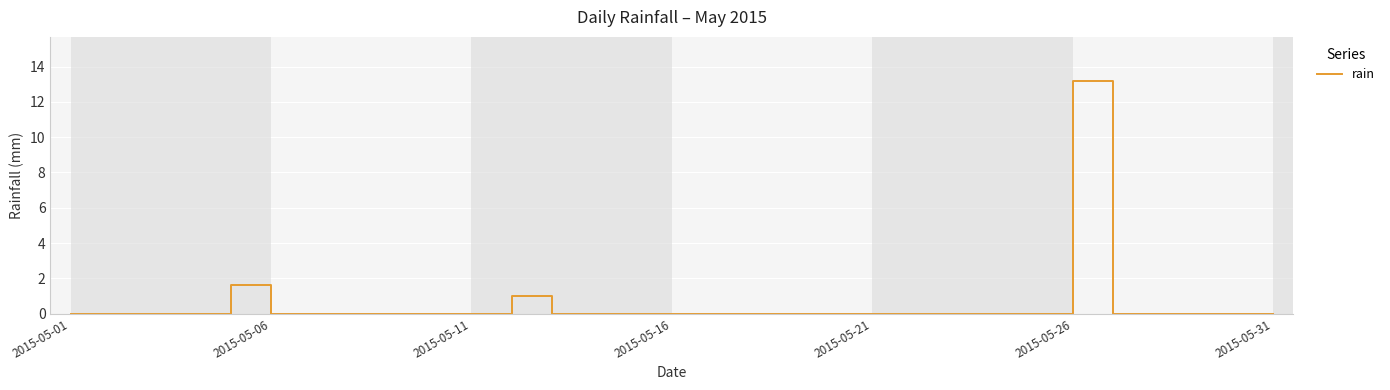

What is the difference between the maximum and second lowest values?

13.2